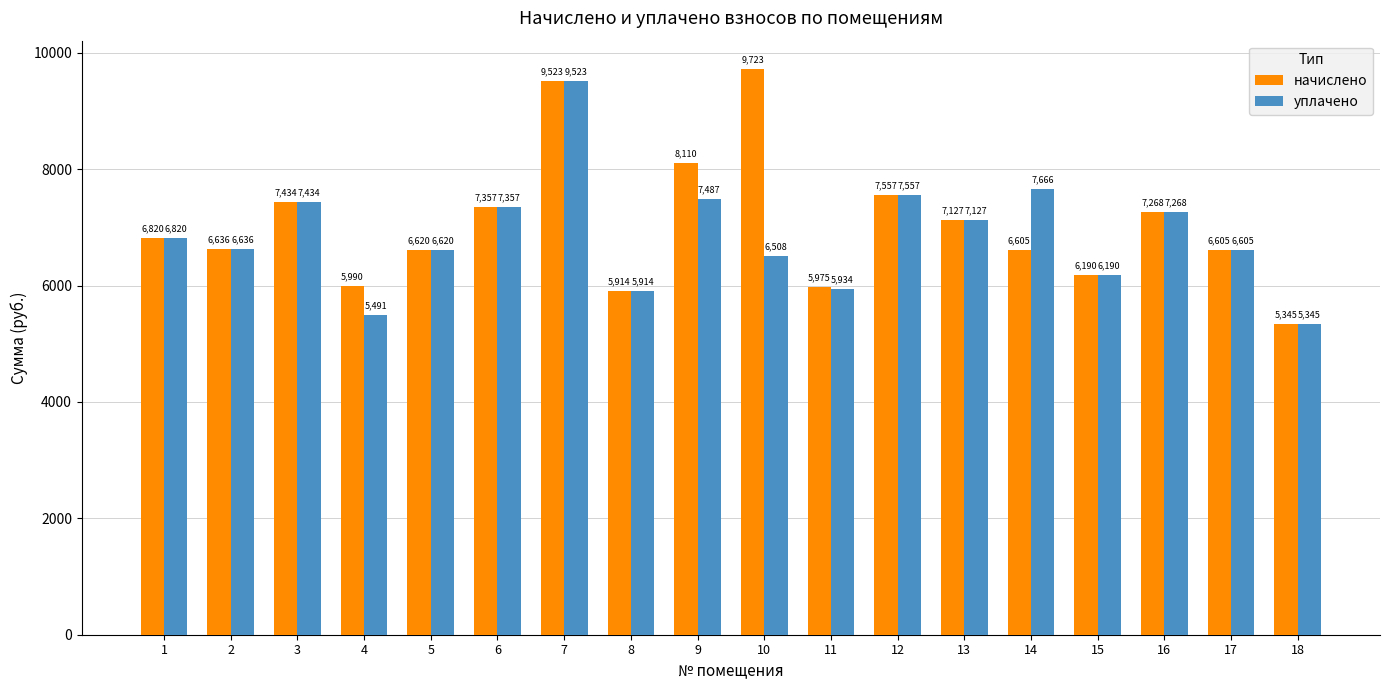

Between 9 and 12, which series saw the biggest shift?

начислено